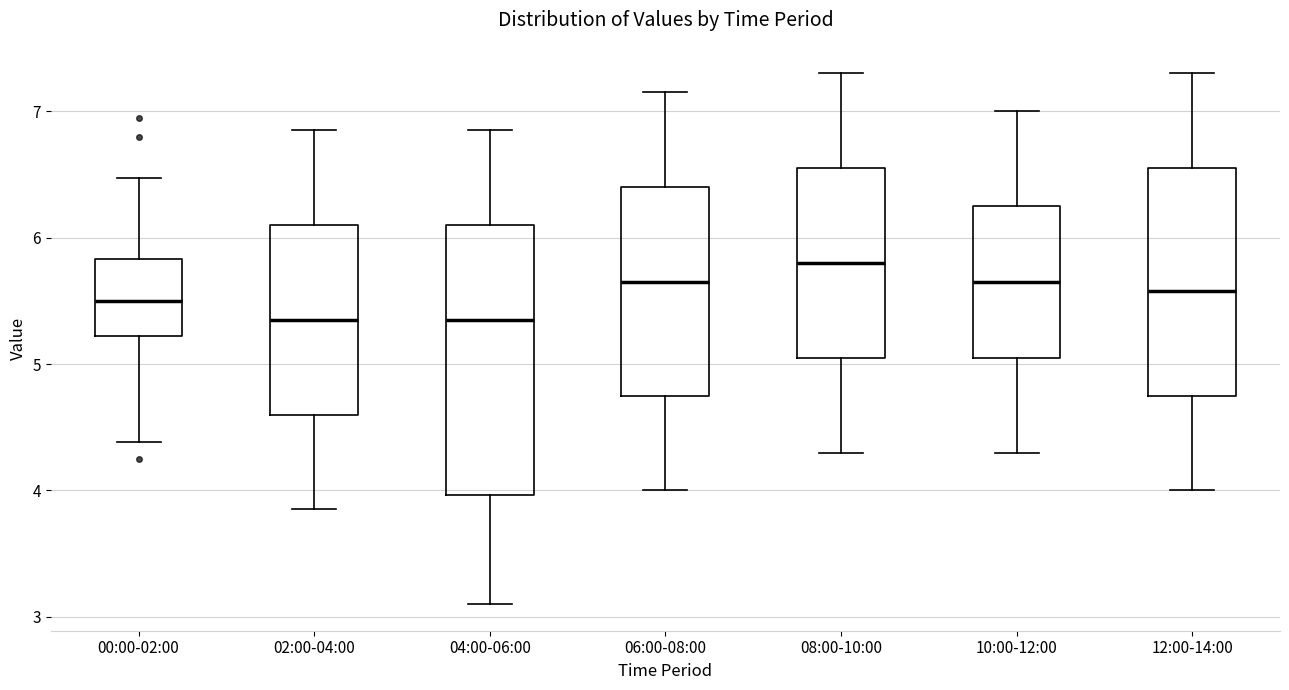

Reading left to right, transcribe this box plot: for each box, give where its median line is, the range the box spans, and where its two whiskers end, as read against the y-axis. The values are not printed on the chart, so give them approximately, as read against the axis.

00:00-02:00: median 5.5, box 5.2 to 5.8, whiskers 4.4 to 6.5
02:00-04:00: median 5.4, box 4.6 to 6.1, whiskers 3.9 to 6.9
04:00-06:00: median 5.4, box 4.0 to 6.1, whiskers 3.1 to 6.9
06:00-08:00: median 5.7, box 4.8 to 6.4, whiskers 4.0 to 7.2
08:00-10:00: median 5.8, box 5.1 to 6.6, whiskers 4.3 to 7.3
10:00-12:00: median 5.7, box 5.1 to 6.3, whiskers 4.3 to 7.0
12:00-14:00: median 5.6, box 4.8 to 6.6, whiskers 4.0 to 7.3